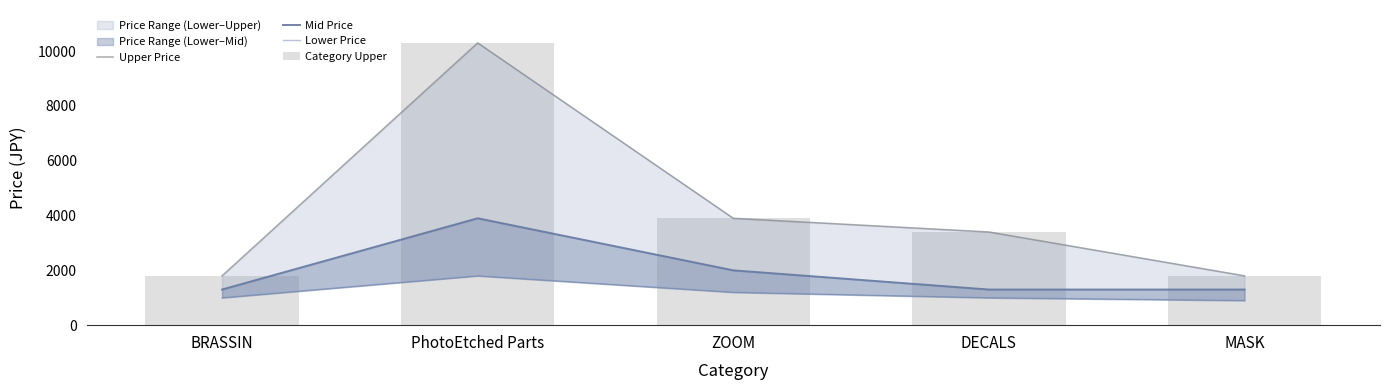

List the series in order of their peak value, lowest first.

Lower Price, Mid Price, Upper Price, Category Upper